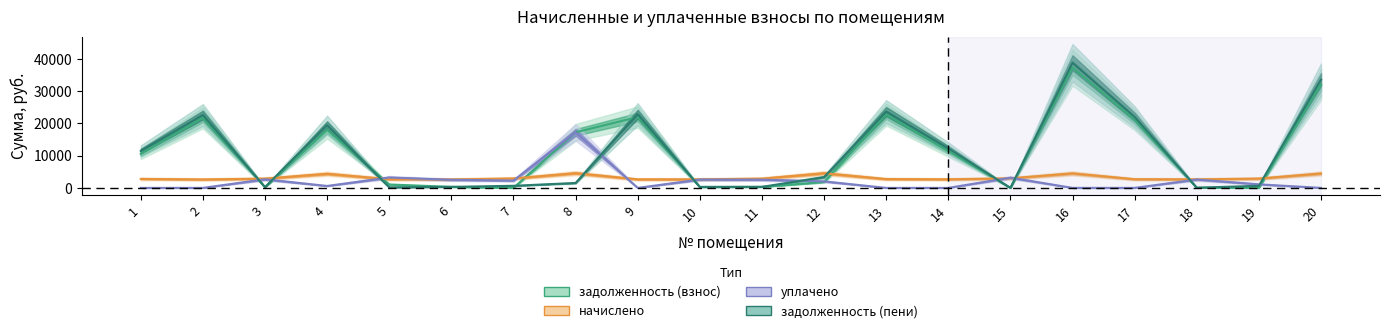

Rank the series by their maximum value, from lowest to highest.

начислено, уплачено, задолженность (взнос), задолженность (пени)